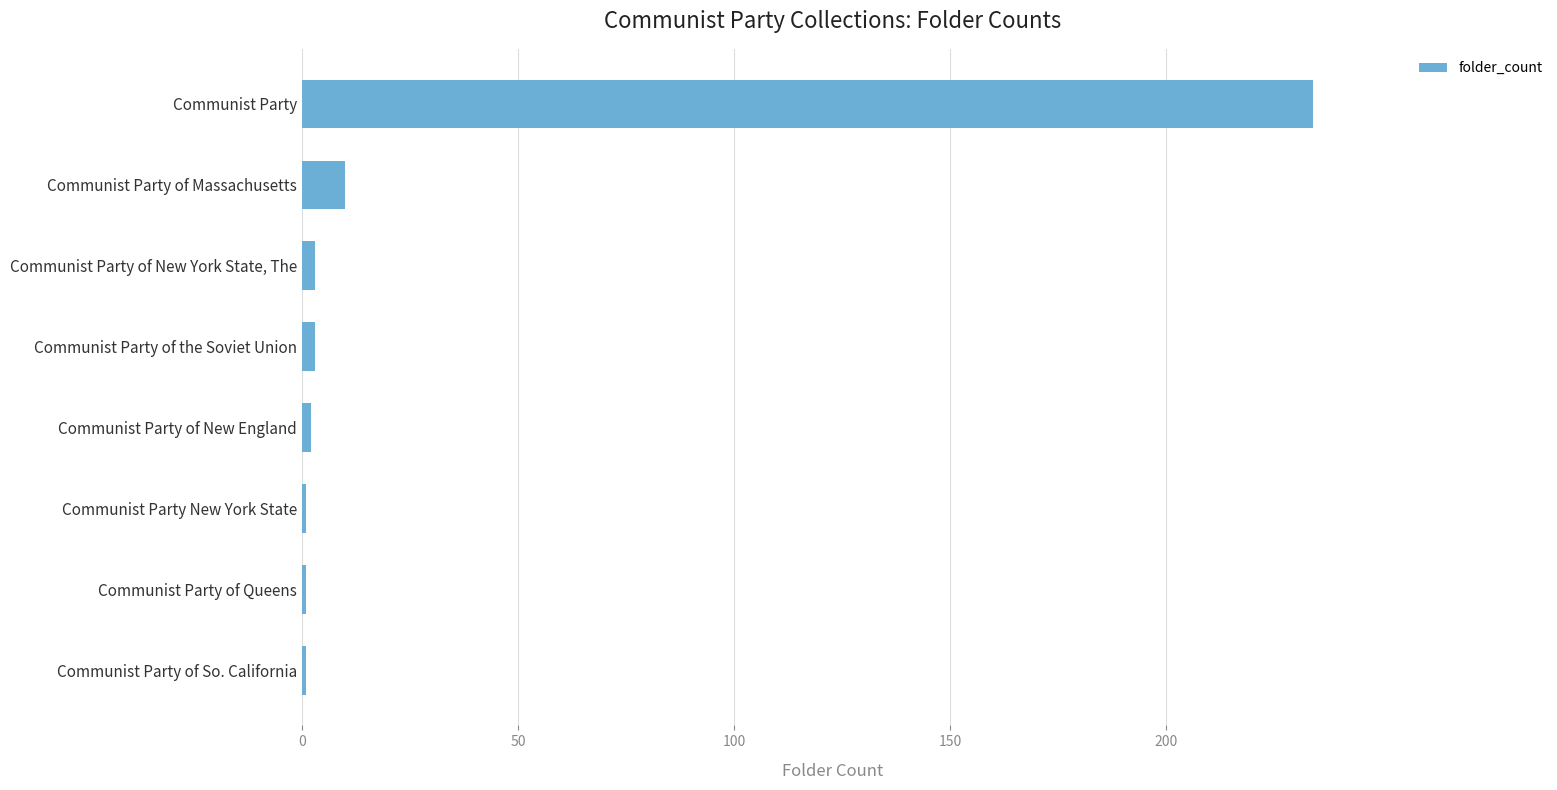

What is the average value?

32